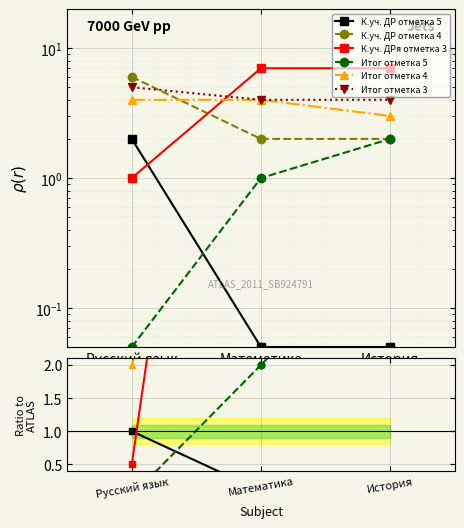

At how many categories does at least one series exceed 6?

2